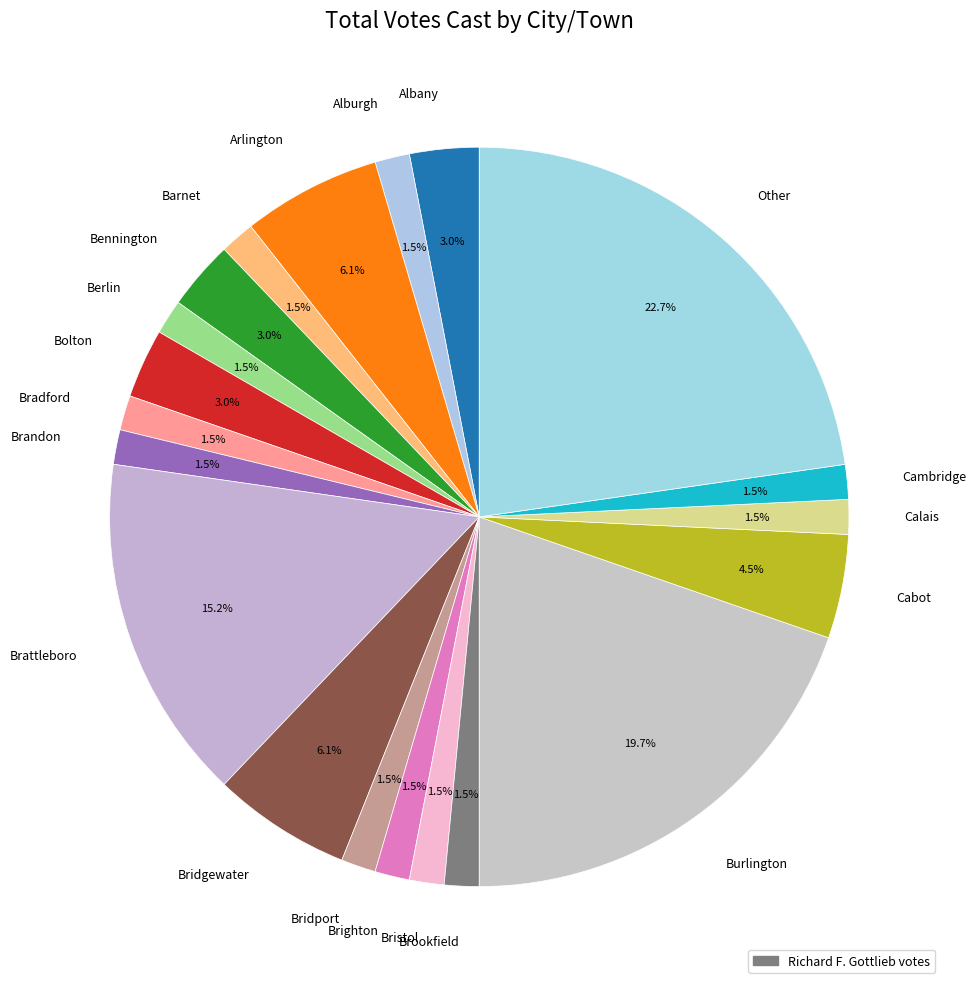

What is the ratio of the value at Cabot to the value at Bridport?

3.0